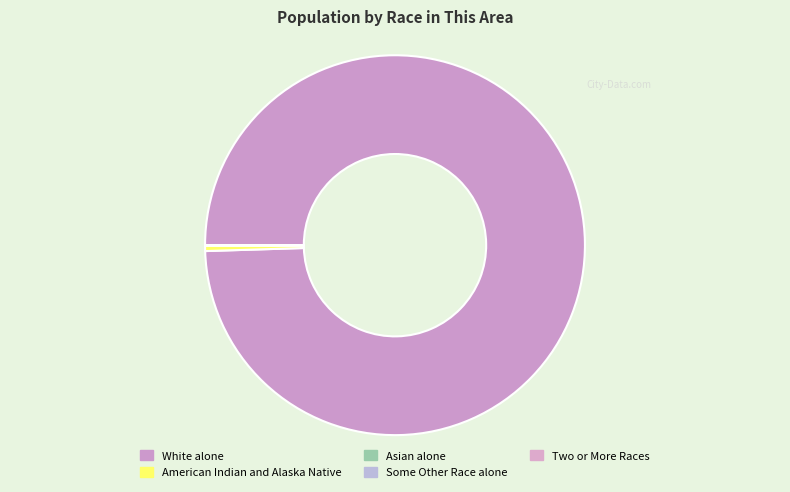

What percentage is NOT represented by Asian alone?

100.0%